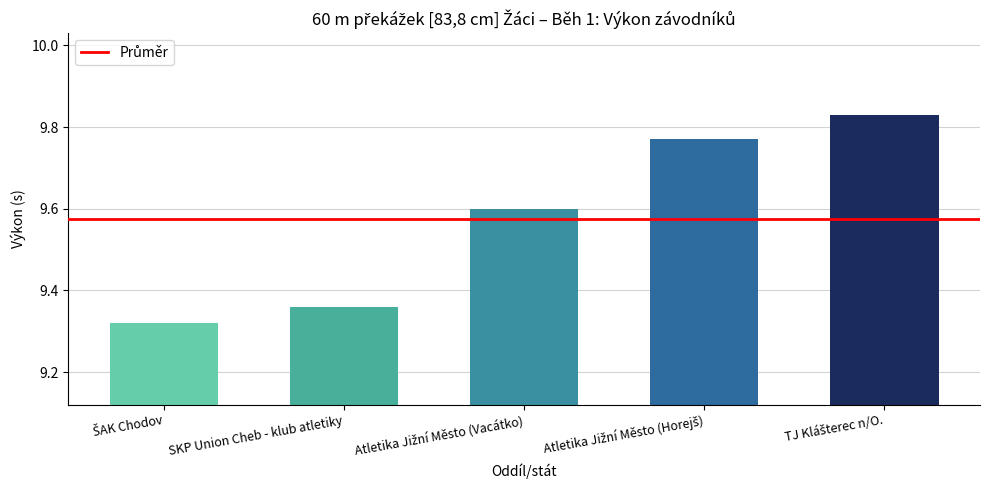

How many values are between 9 and 10?

5